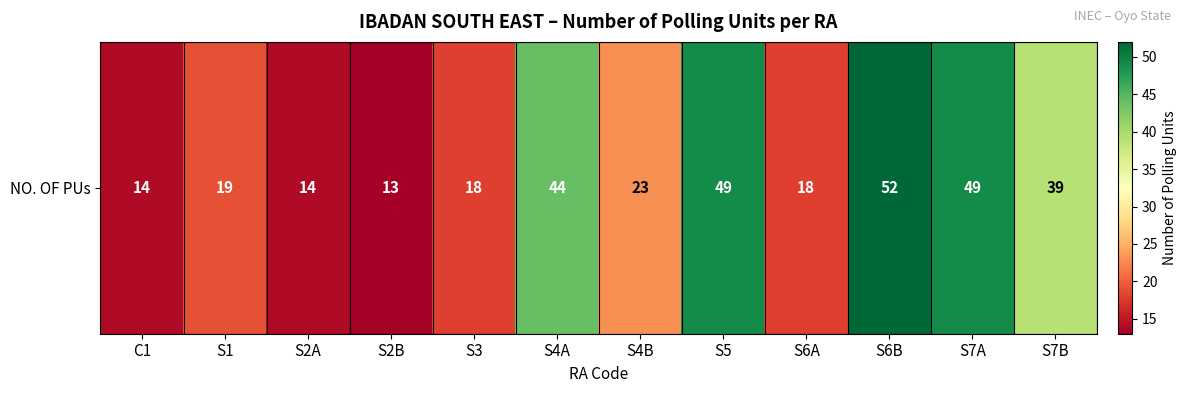

What is the greatest value displayed?

52